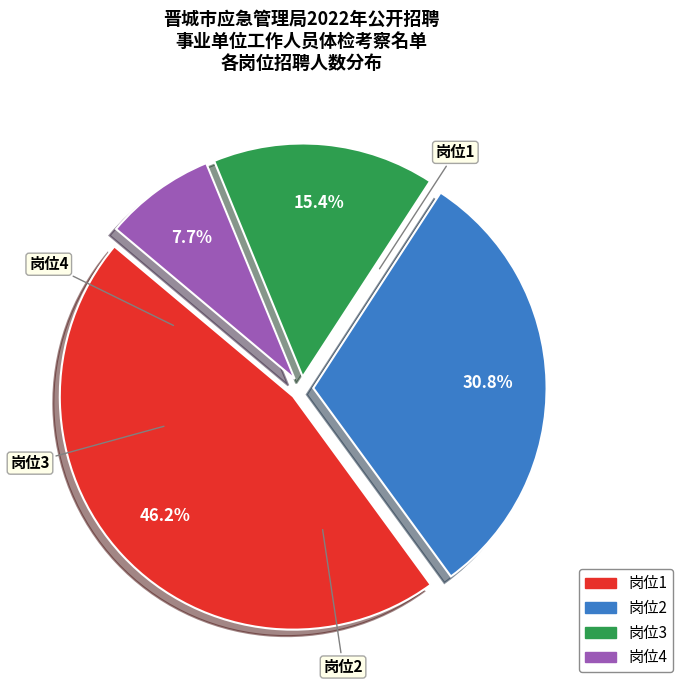

Is there any slice that represents more than half of the pie?

No